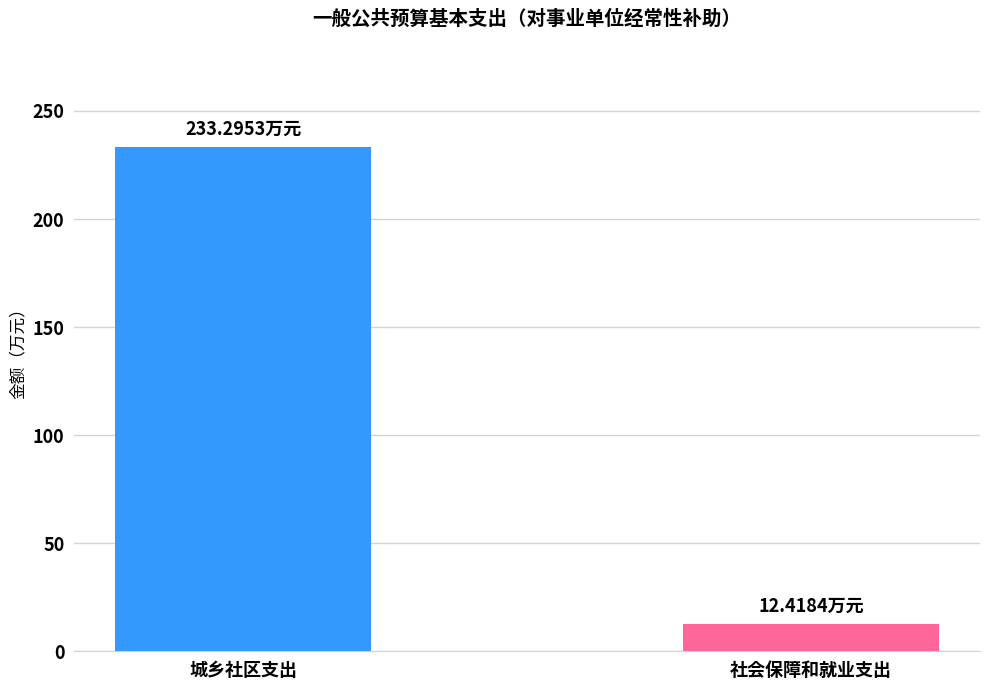

The value at 社会保障和就业支出 is 12.4. True or false?

True